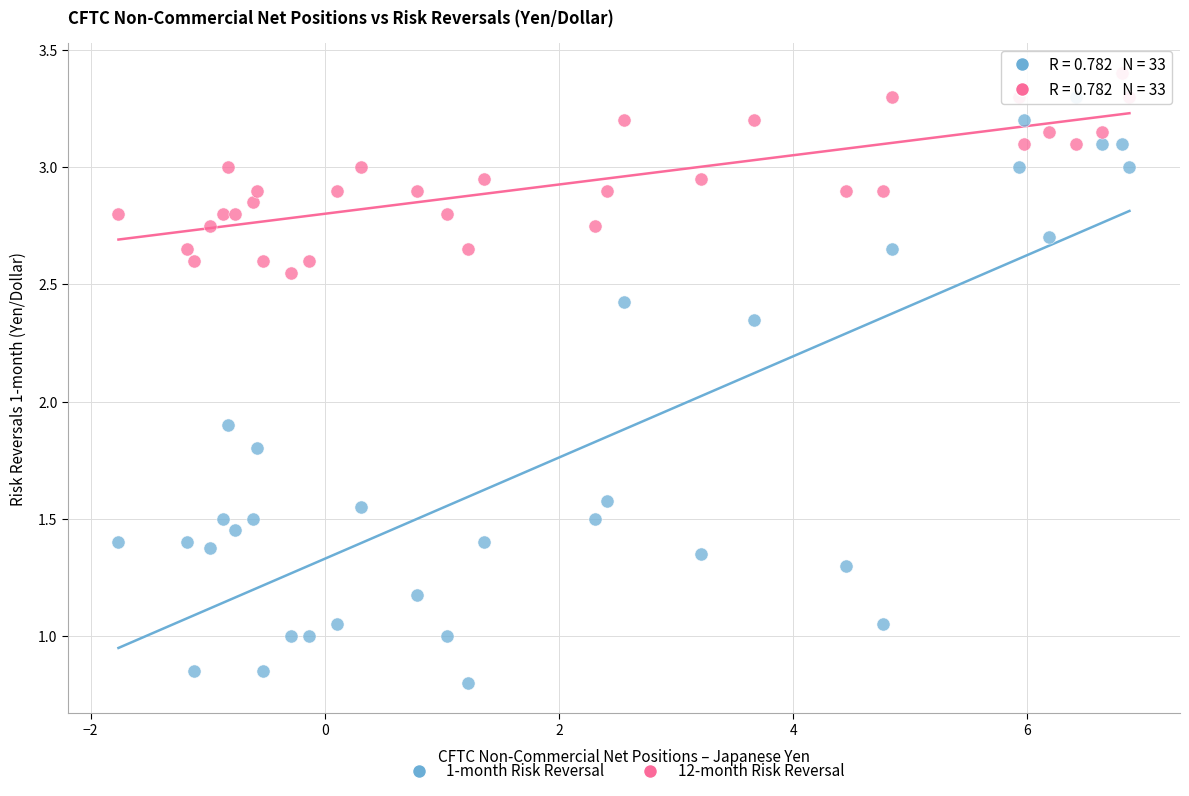

What are all the series names shown in the legend?

1-month Risk Reversal, 12-month Risk Reversal